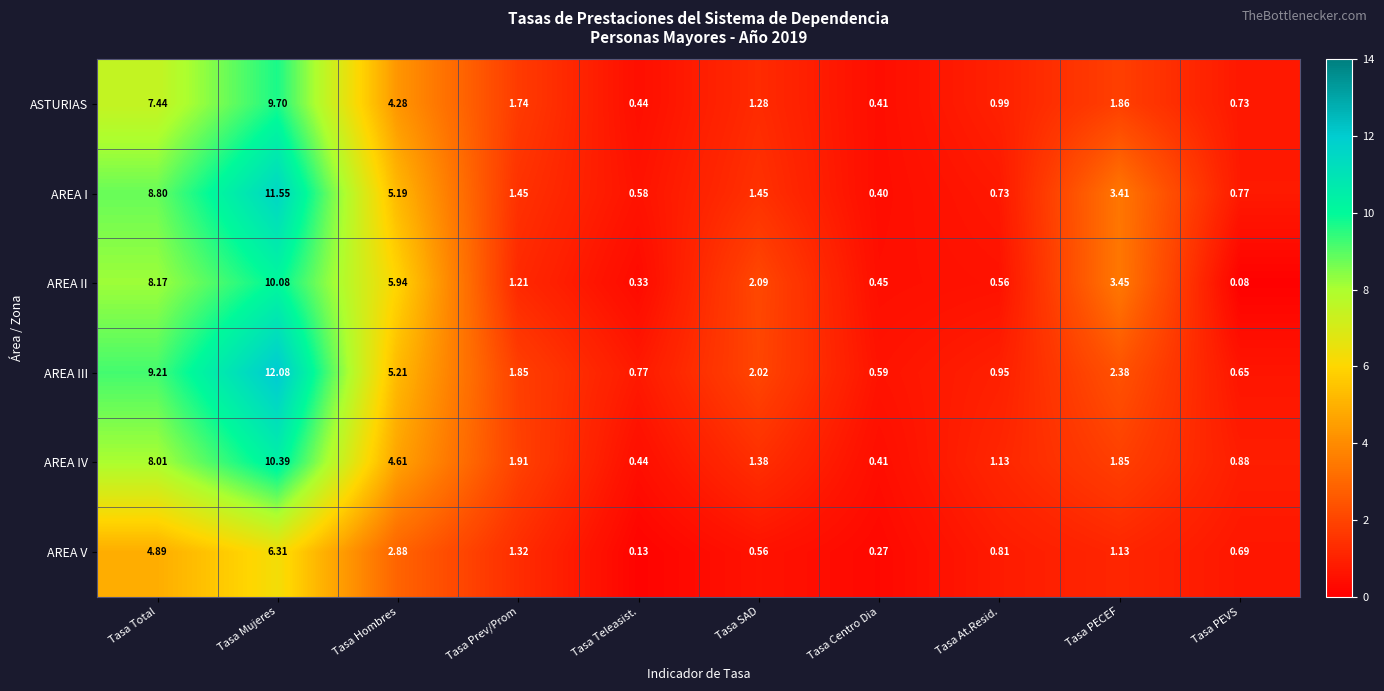

Which category has the highest value in the AREA IV series?

Tasa Mujeres